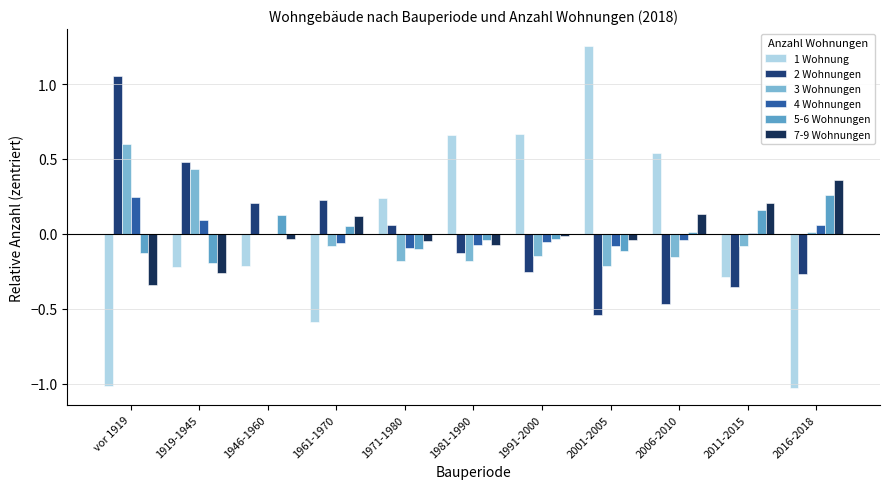

Which has a higher value, 1961-1970 or 1981-1990?

1981-1990